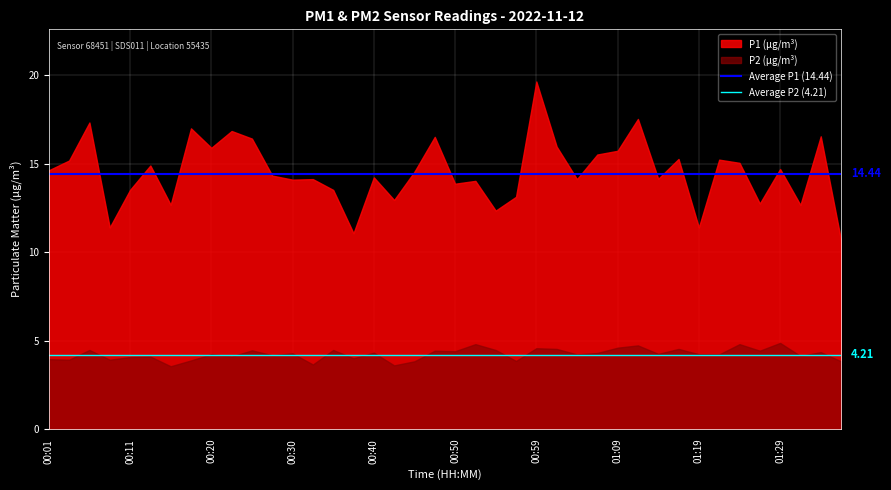

Where is Average P2 (4.21) nearest to the value 4?

00:01